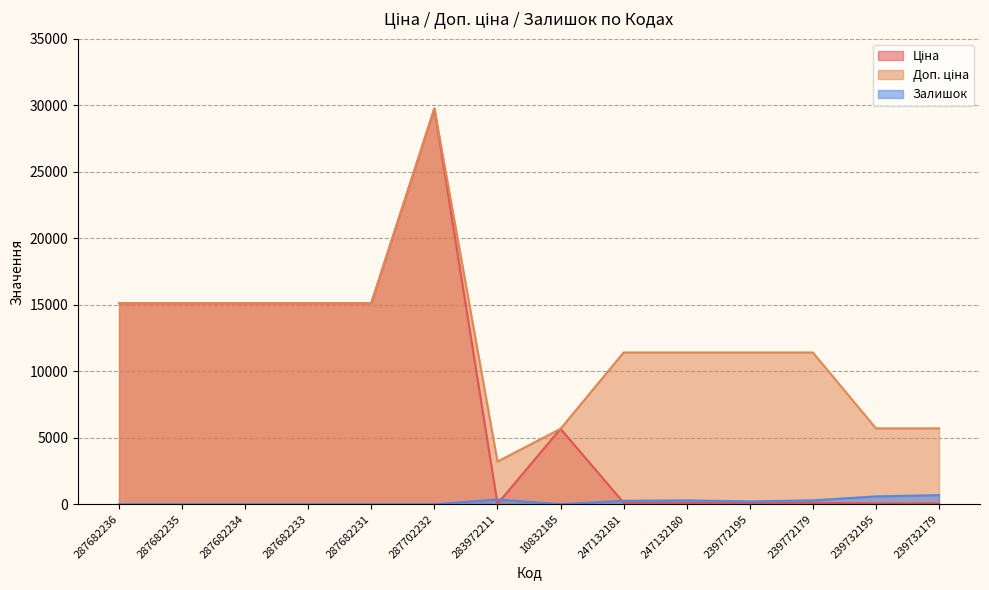

Rank the categories by Залишок value from highest to lowest.

239732179, 239732195, 283972211, 247132180, 239772179, 247132181, 239772195, 10832185, 287682236, 287682235, 287682234, 287682233, 287682231, 287702232